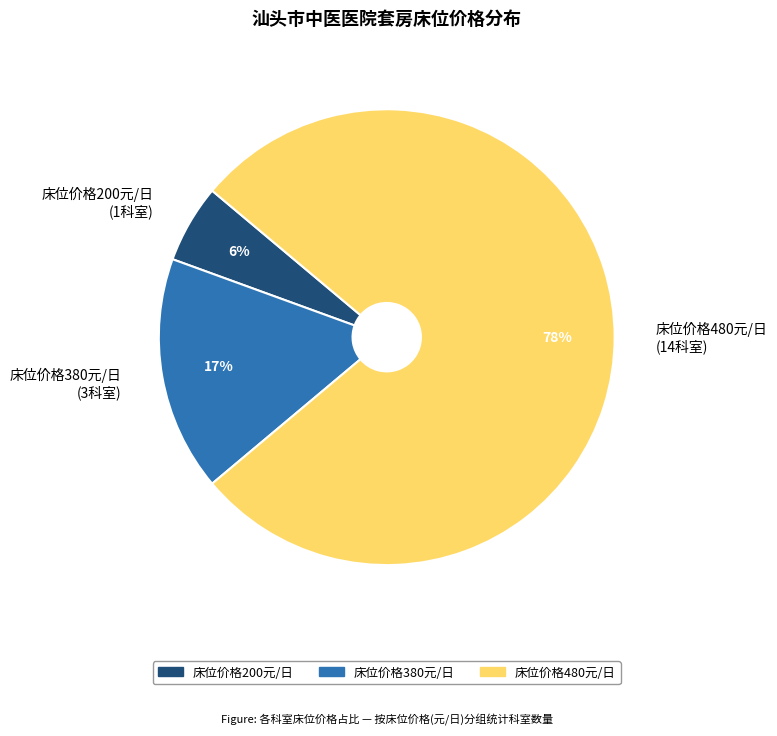

Is there any slice that represents more than half of the pie?

Yes